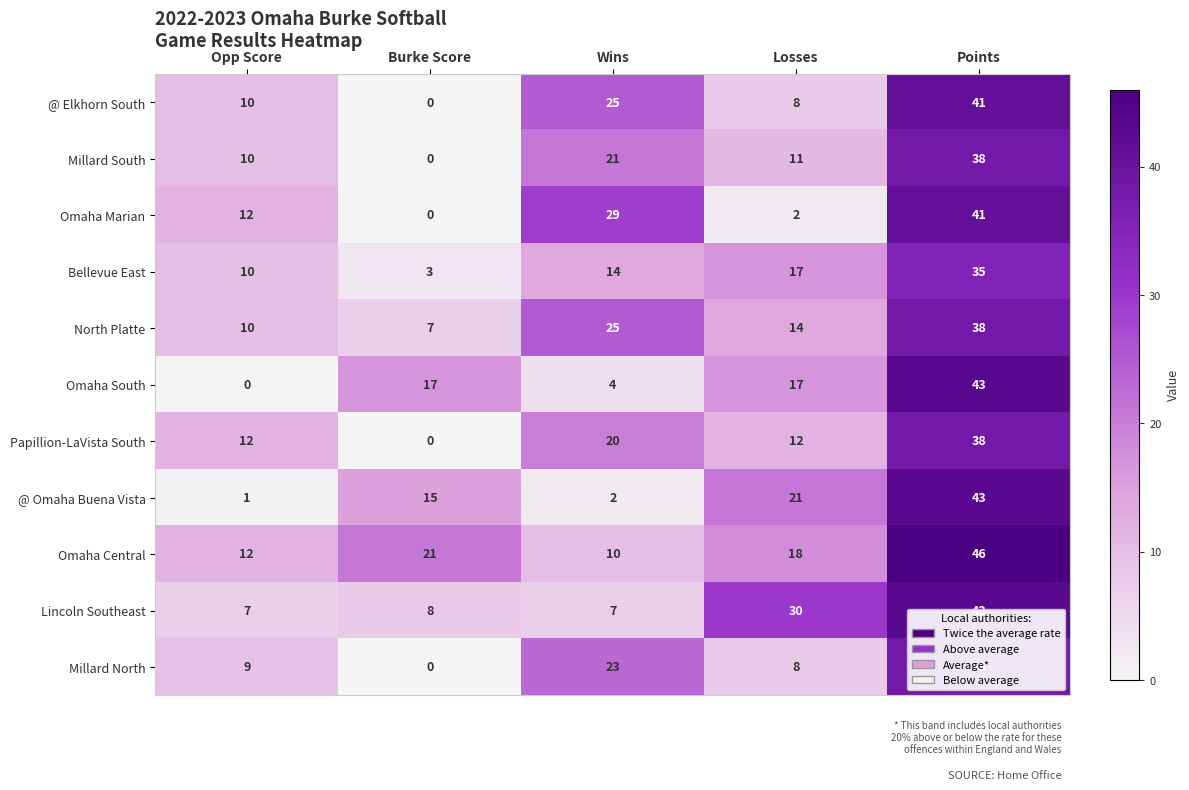

Is it true that Omaha Central equals 29 at Losses?

False